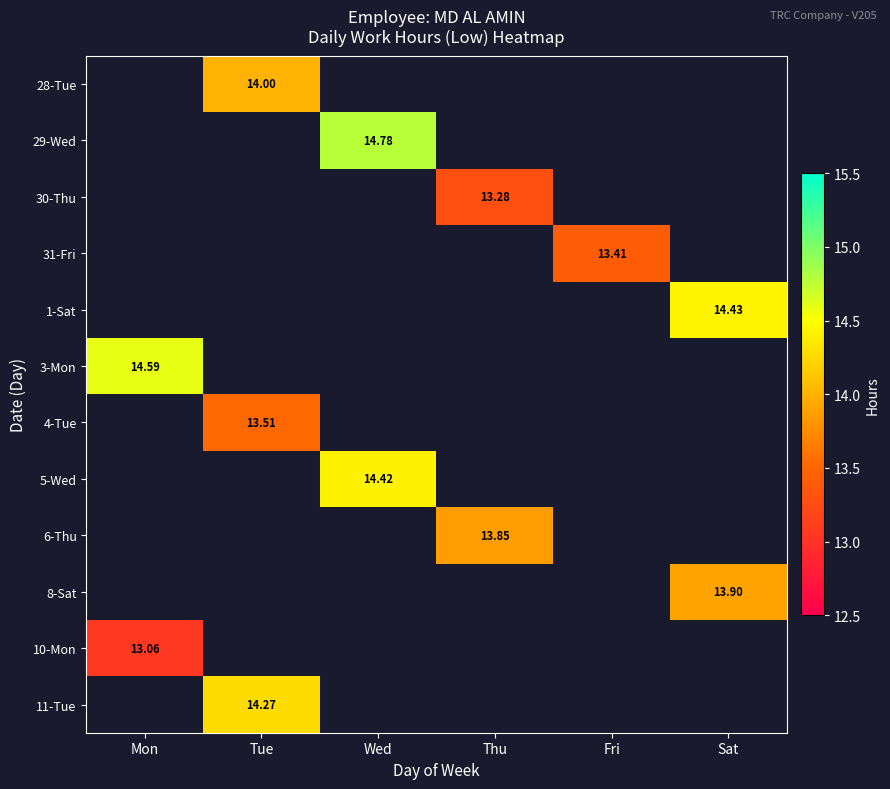

Is the value of 5-Wed at Wed greater than the value of 28-Tue at Tue?

Yes